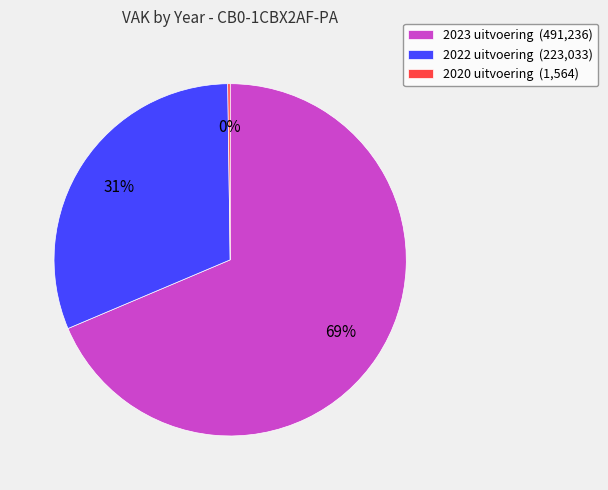

Which slice is the largest?

2023 uitvoering (491,236)